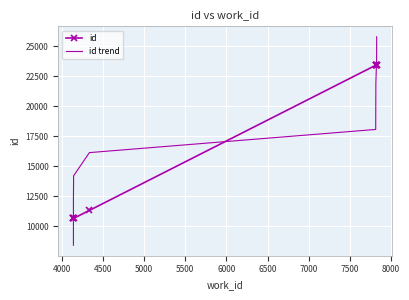

True or false: id has more than 1 interior local peaks.

False